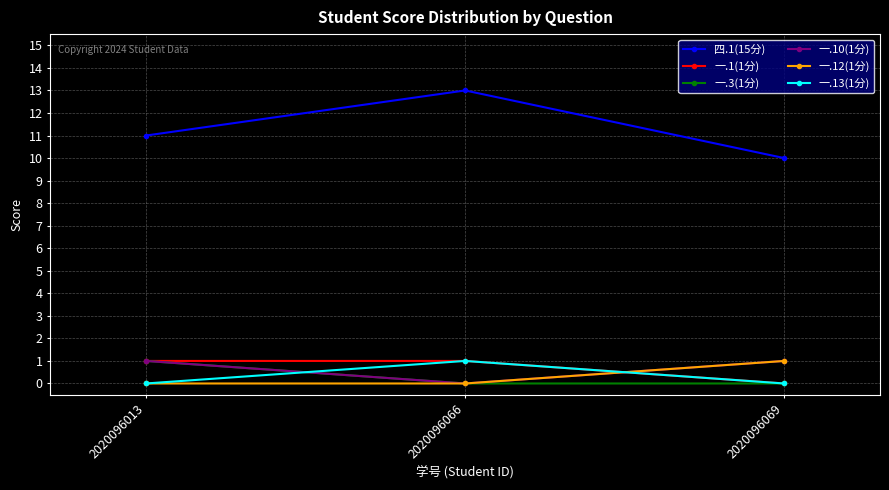

The value of 一.10(1分) at 2020096066 is 0. True or false?

True